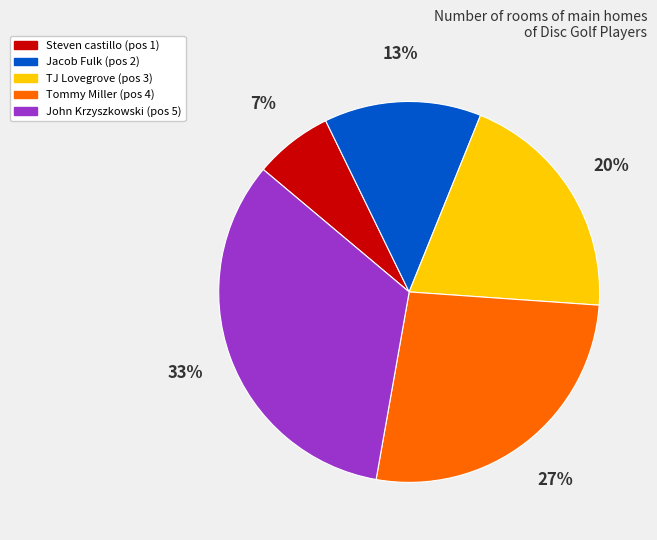

To the nearest percent, what is the combined percentage of John Krzyszkowski and TJ Lovegrove?

53%